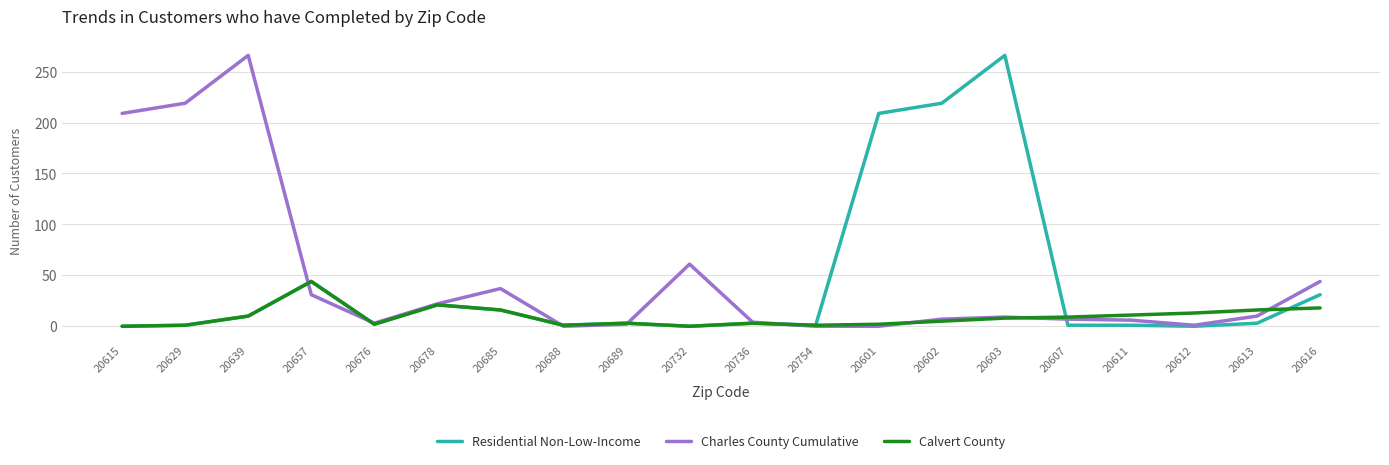

What is the spread (max minus min) of values at 20615?

209